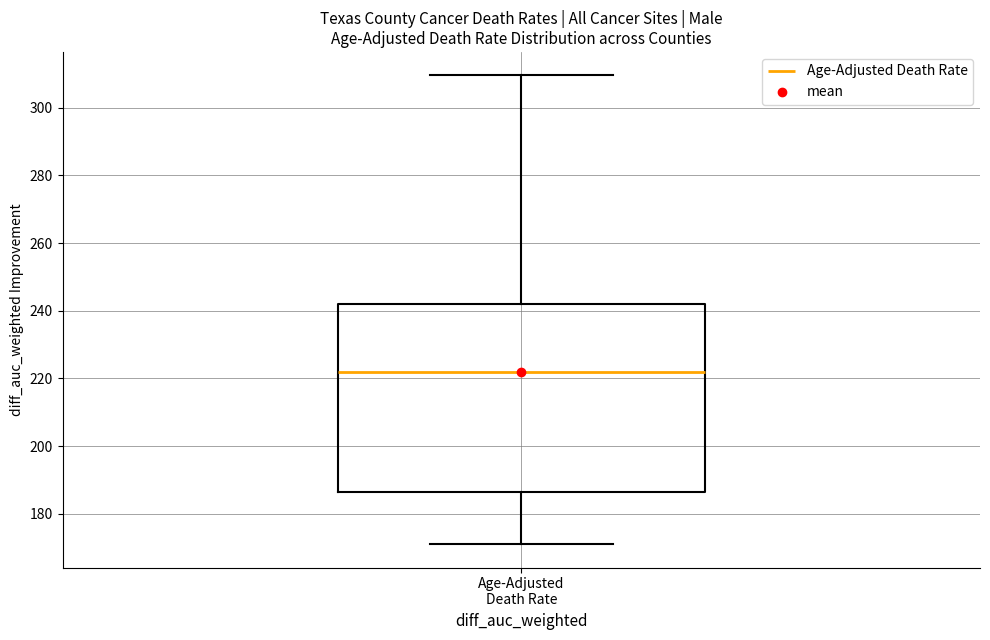

Transcribe this box plot: give where the median line is, the range the box spans, and where the two whiskers end, as read against the y-axis. The values are not printed on the chart, so give them approximately, as read against the axis.

median 222, box 186 to 242, whiskers 172 to 310